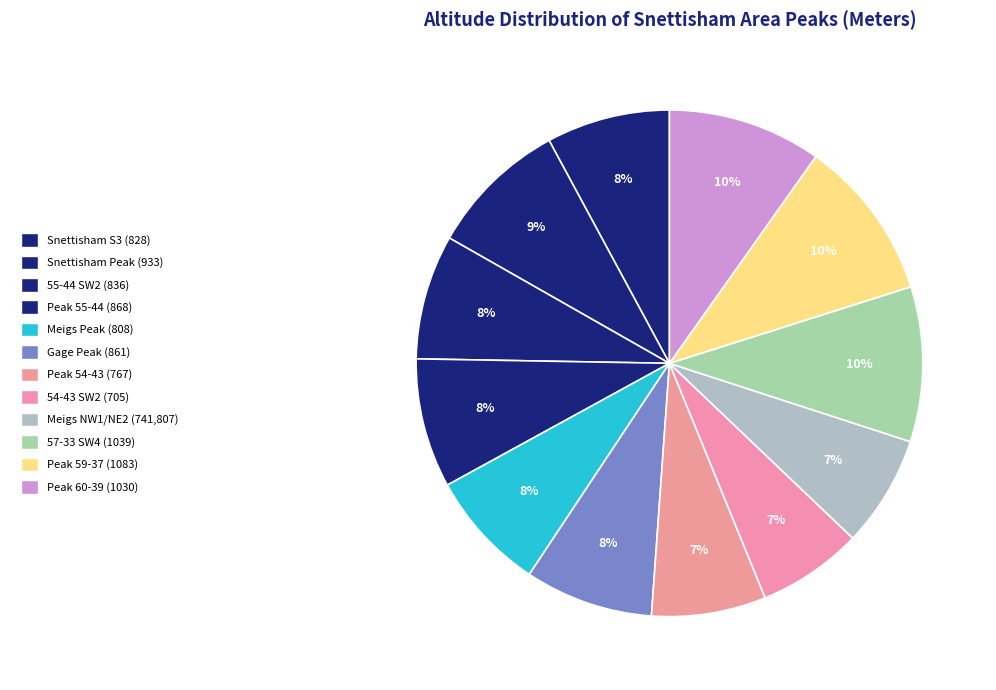

What is the smallest slice in the pie chart?

54-43 SW2